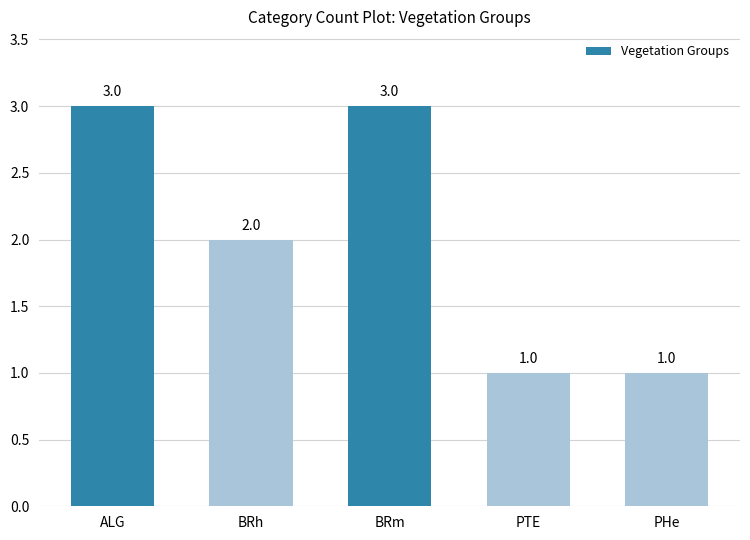

Is it true that the value at ALG is 1?

False